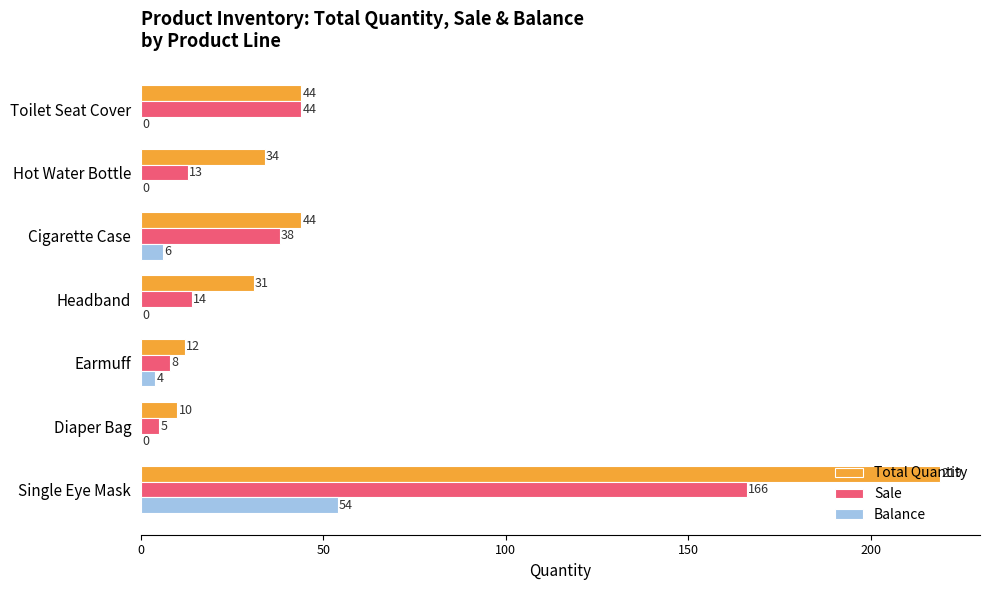

Which series has the largest total across all categories?

Total Quantity